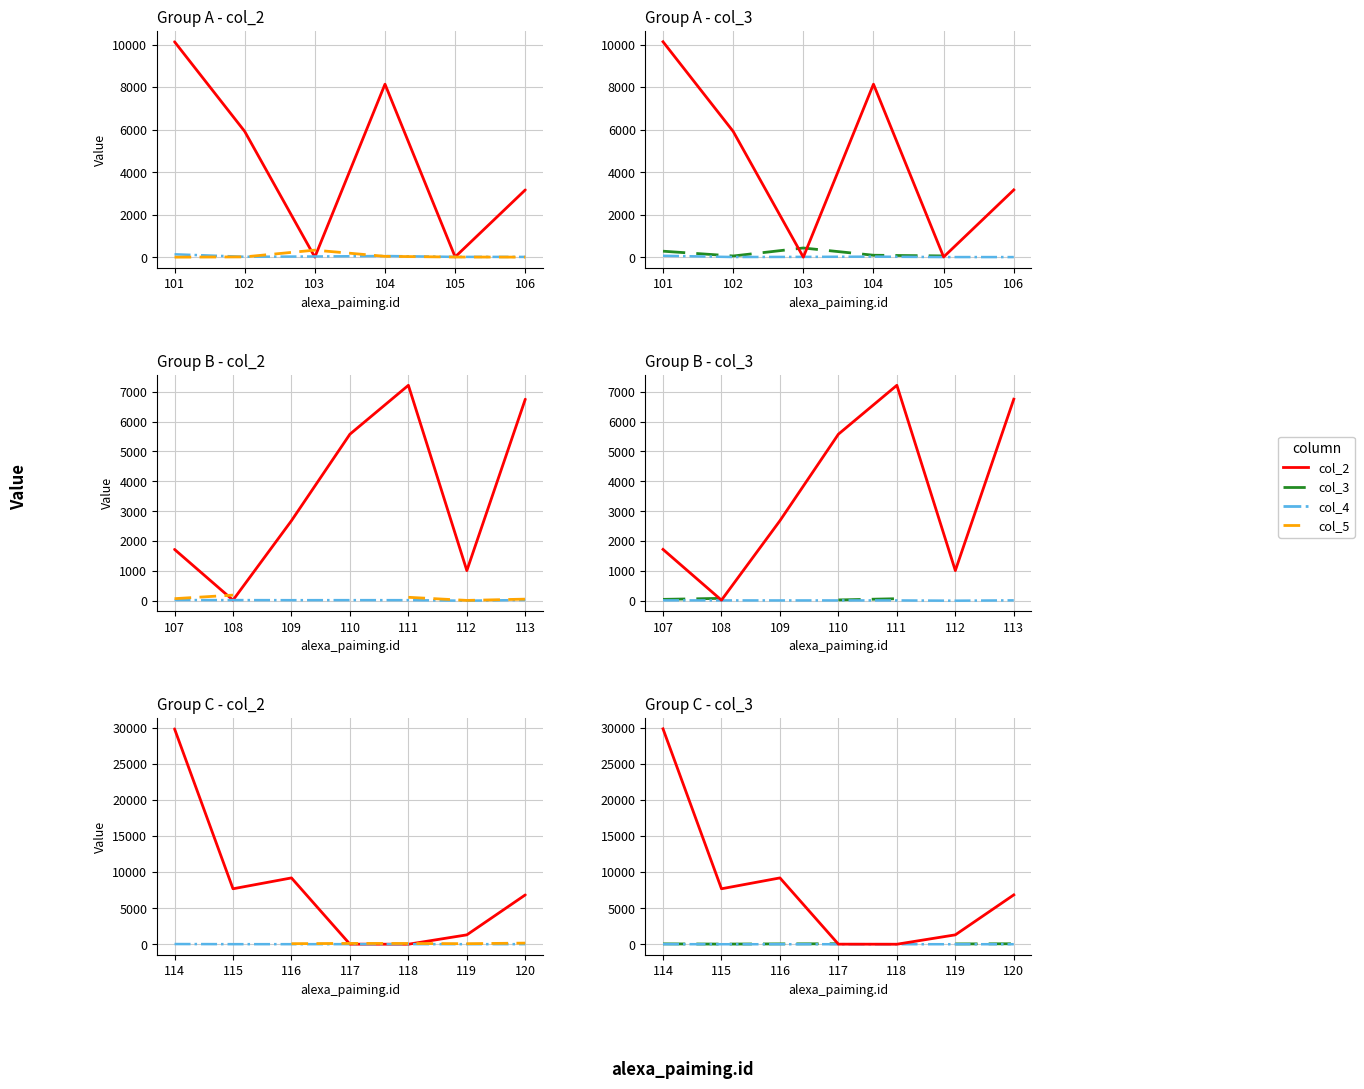

Is the value of col_4 /10 at 116 greater than the value of col_4 /20 at 120?

Yes